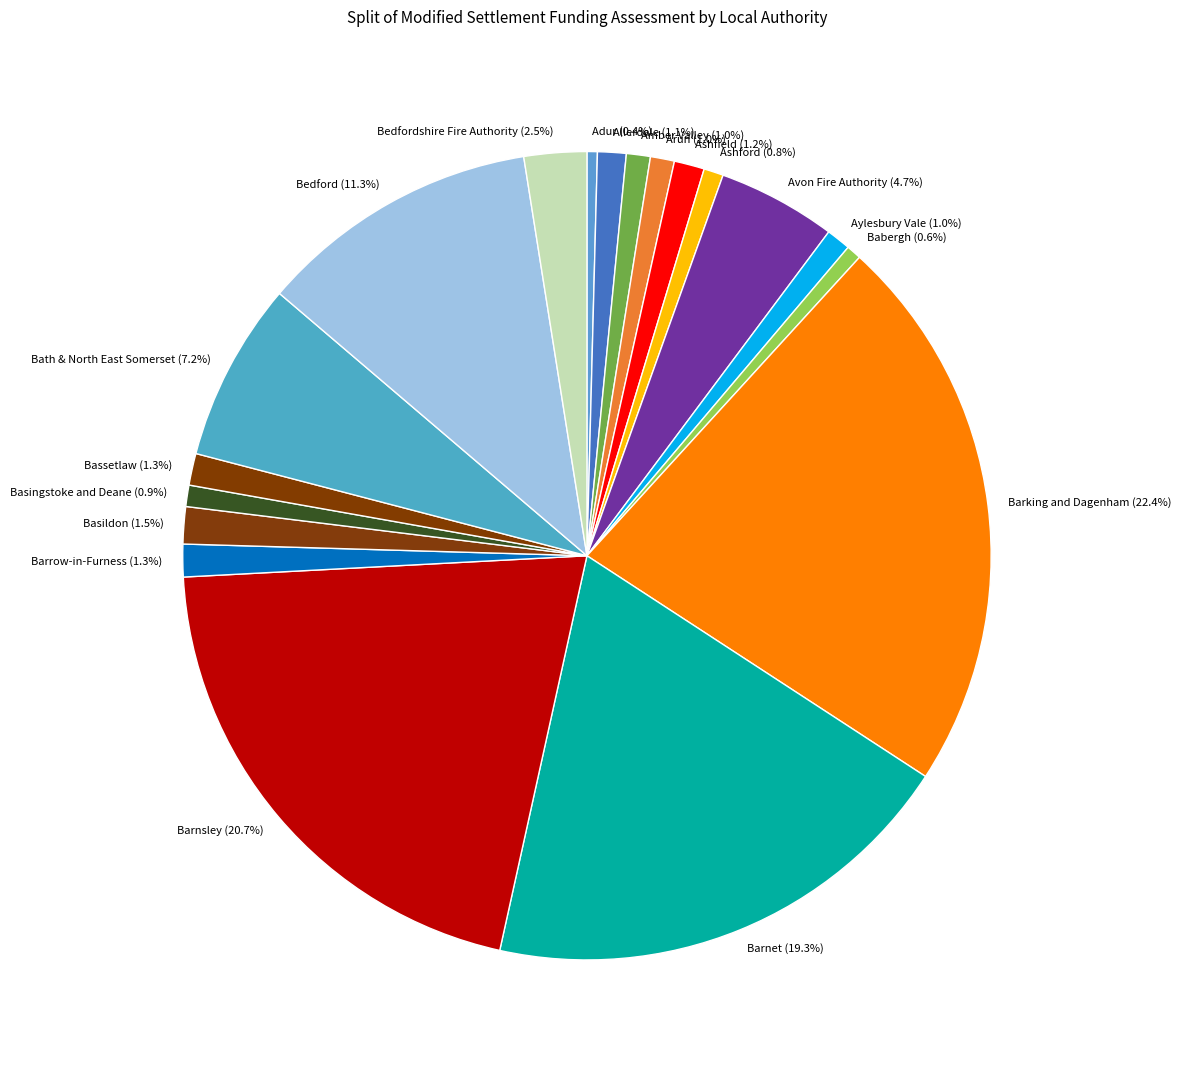

How many slices are in this pie chart?

19